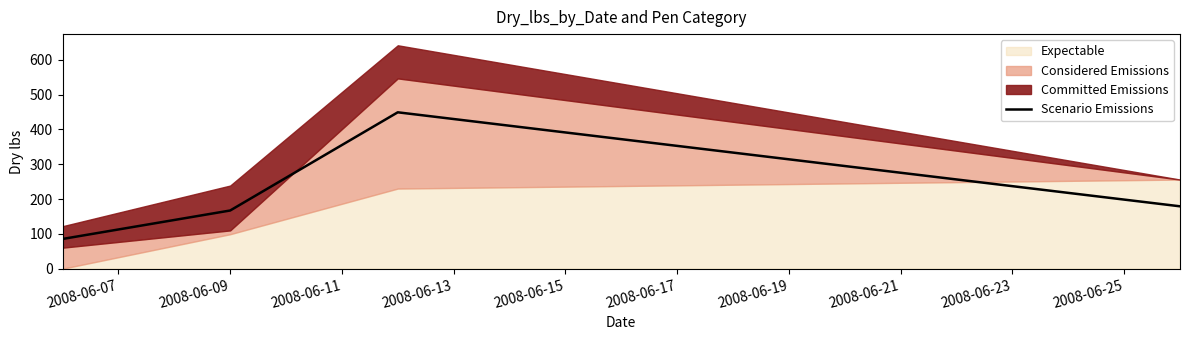

What is the highest value of the Scenario Emissions series?

449.2